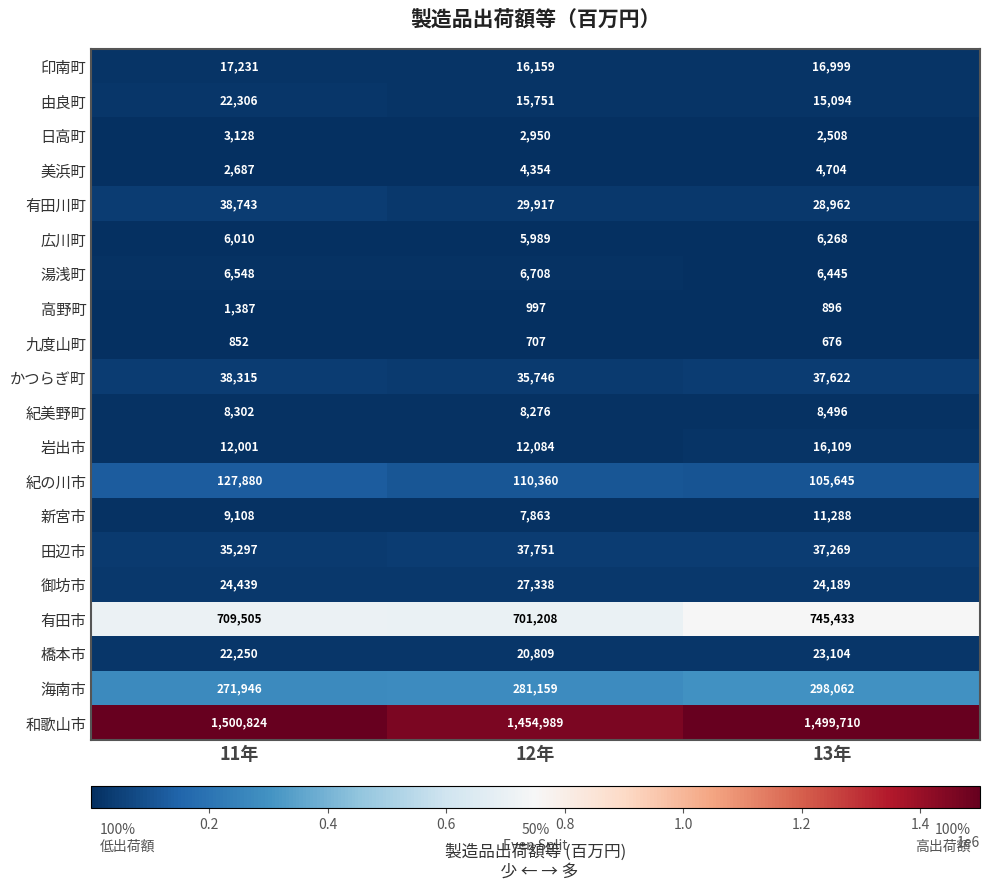

How many 紀美野町 values are between 8276 and 8496?

3